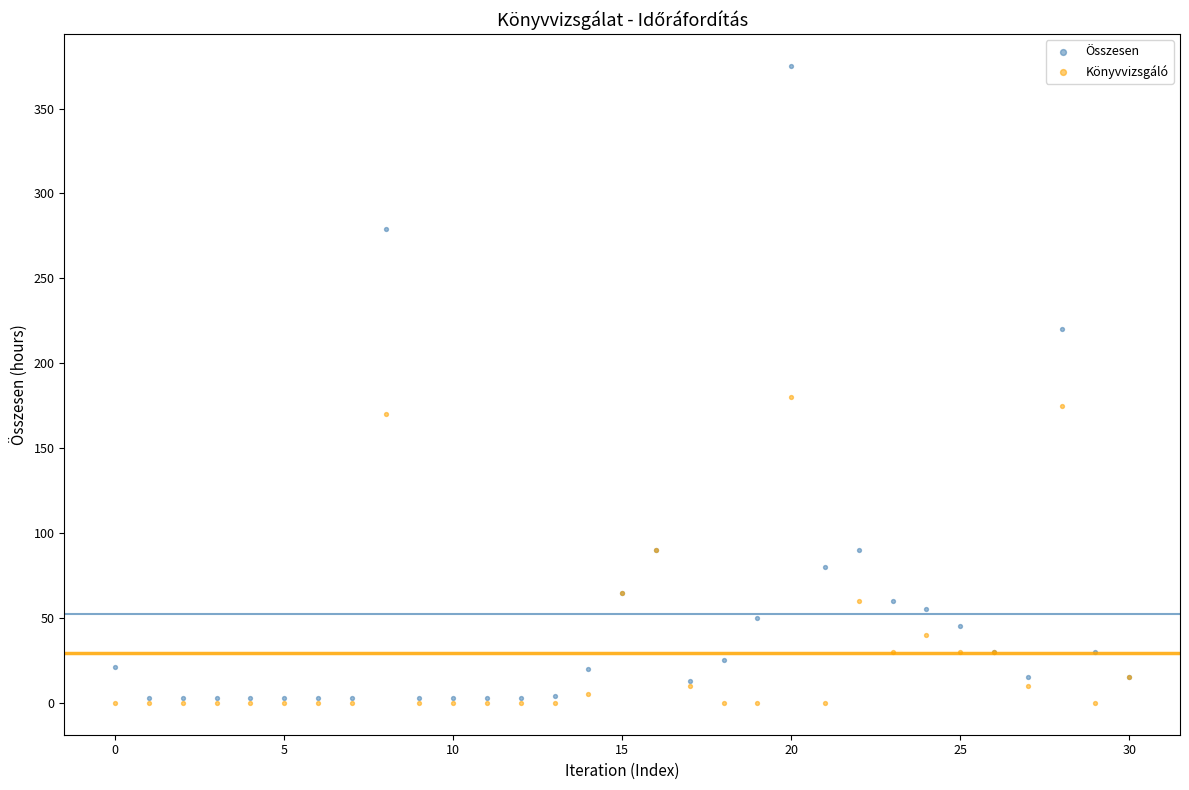

In the Összesen series, what Y value is closest to 189?

220